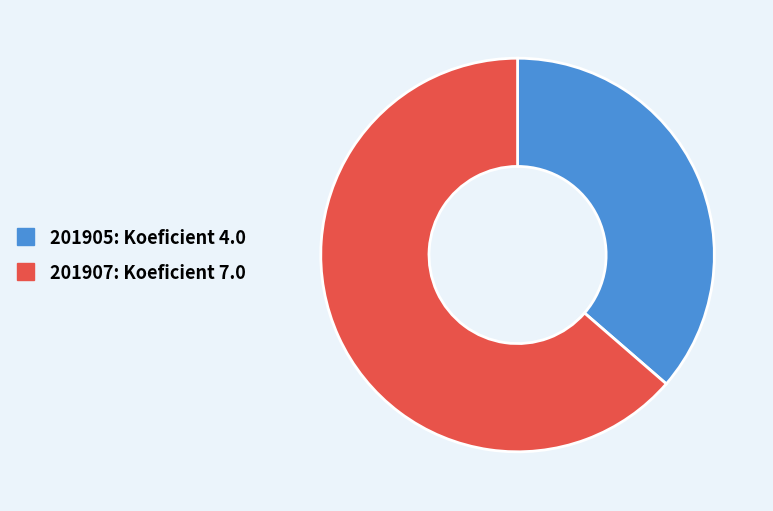

What is the smallest slice in the pie chart?

201905